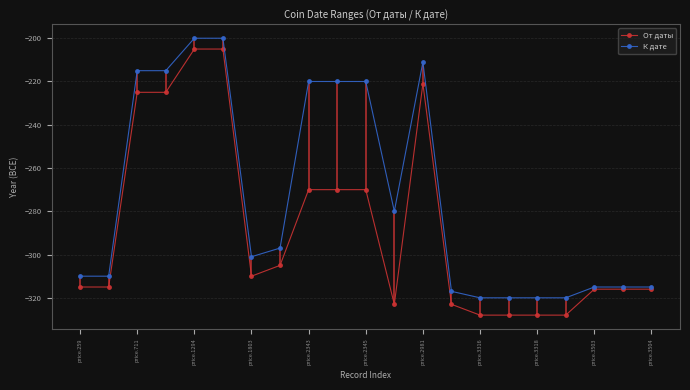

How many data points does each series have?

21